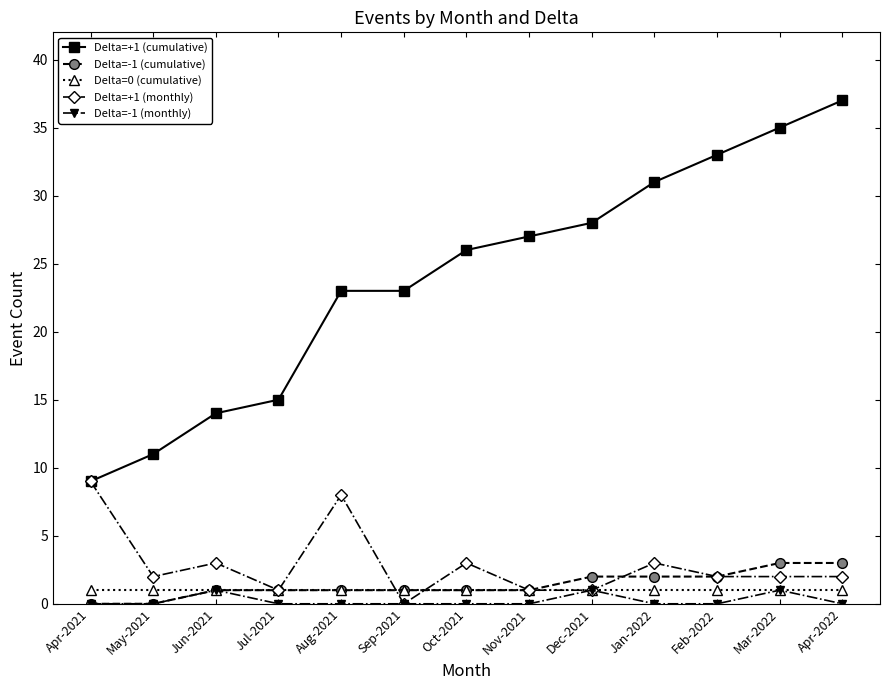

Is the value of Delta=+1 (cumulative) at May-2021 greater than the value of Delta=+1 (monthly) at Apr-2022?

Yes